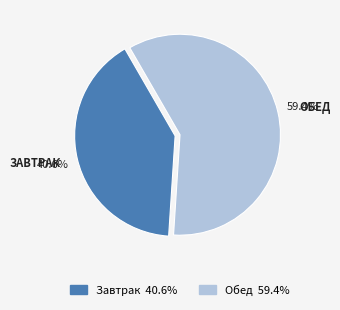

What is the largest slice in the pie chart?

Обед